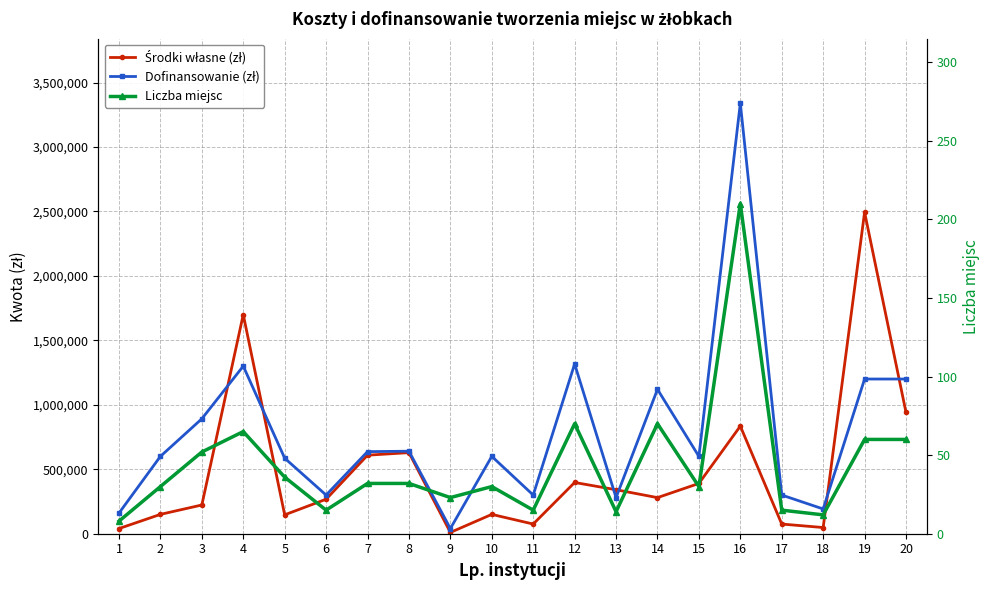

What are all the series names shown in the legend?

Środki własne (zł), Dofinansowanie (zł), Liczba miejsc